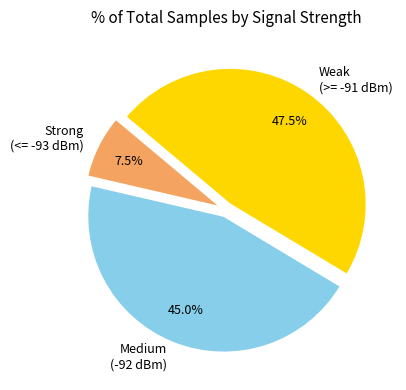

Is Medium (-92 dBm) the majority of the pie?

No